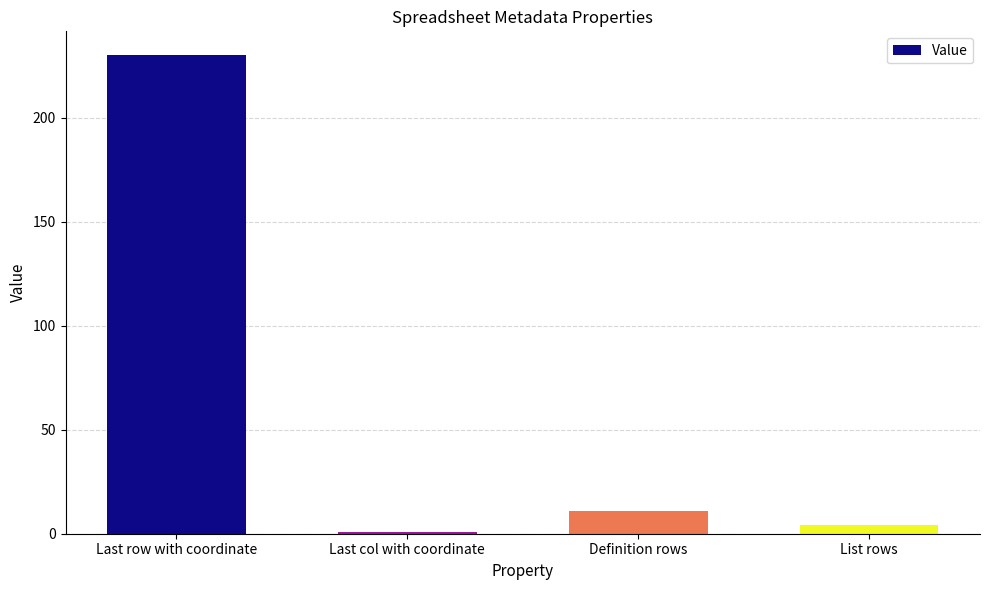

How many distinct data groups are displayed?

1